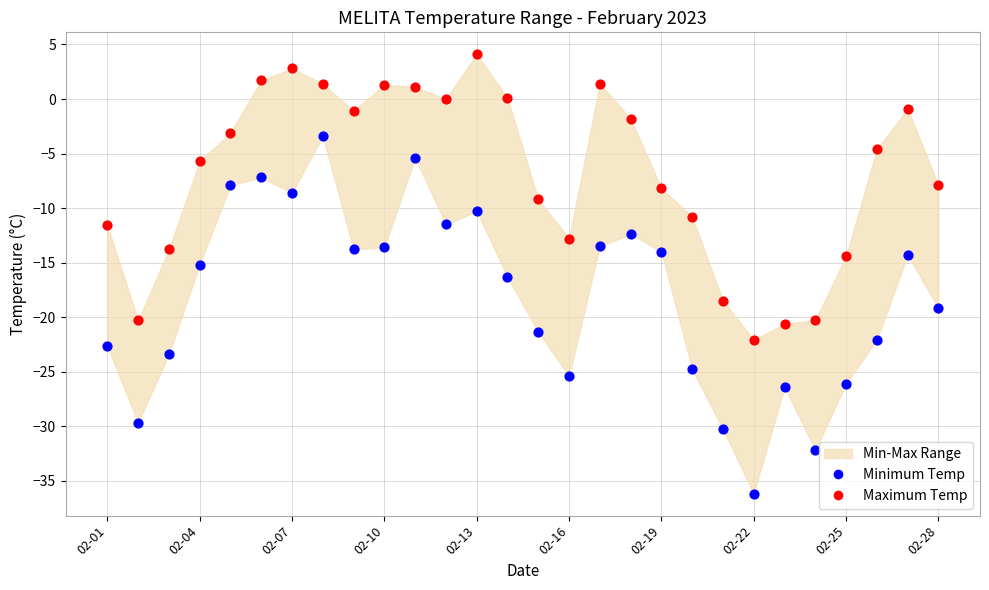

Which series reaches the minimum Y coordinate?

Minimum Temp